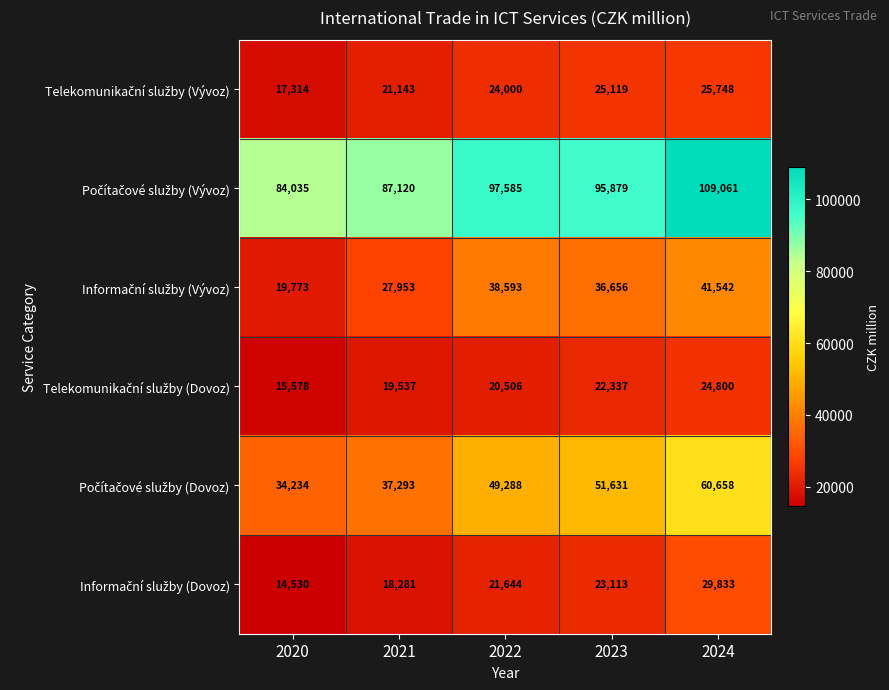

What is the spread (max minus min) of values at 2022?

77079